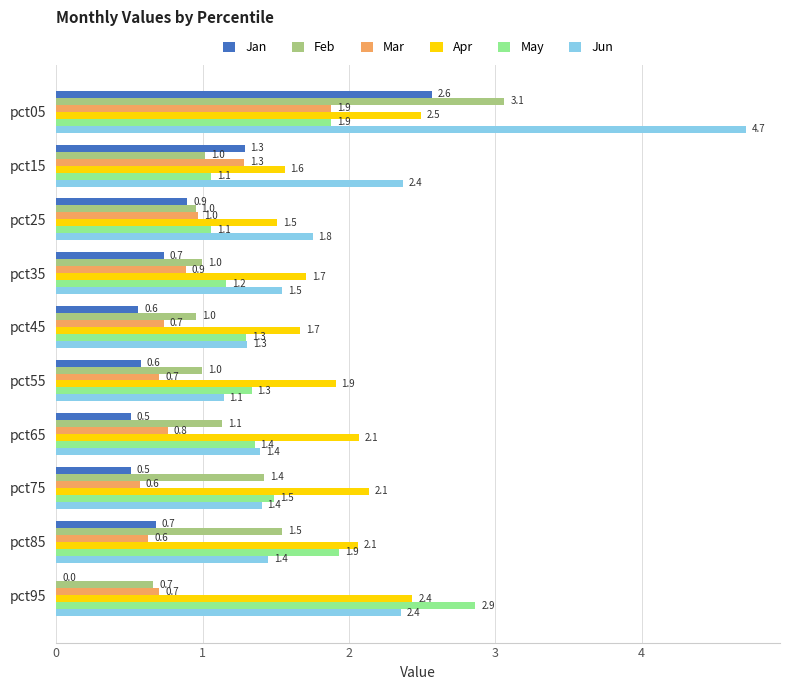

Which series changed the most between pct45 and pct65?

Apr